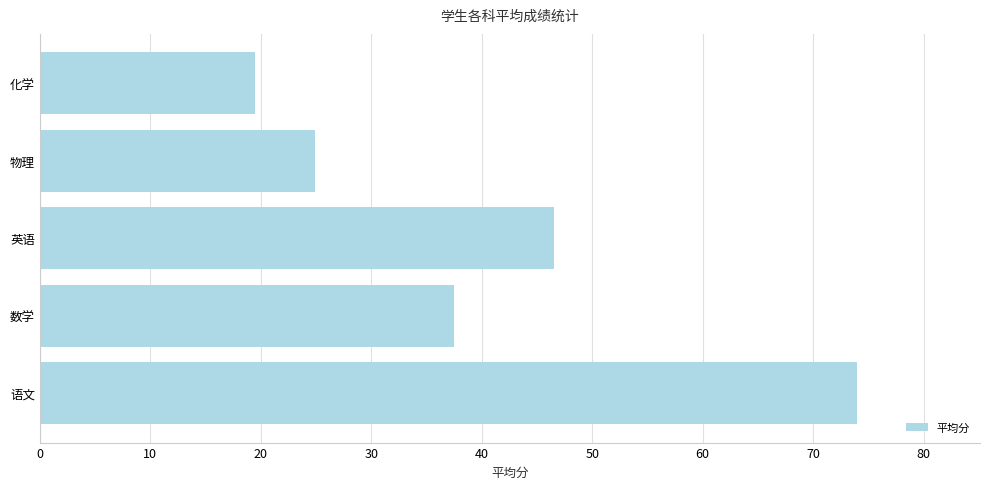

Rank the categories by value from lowest to highest.

化学, 物理, 数学, 英语, 语文